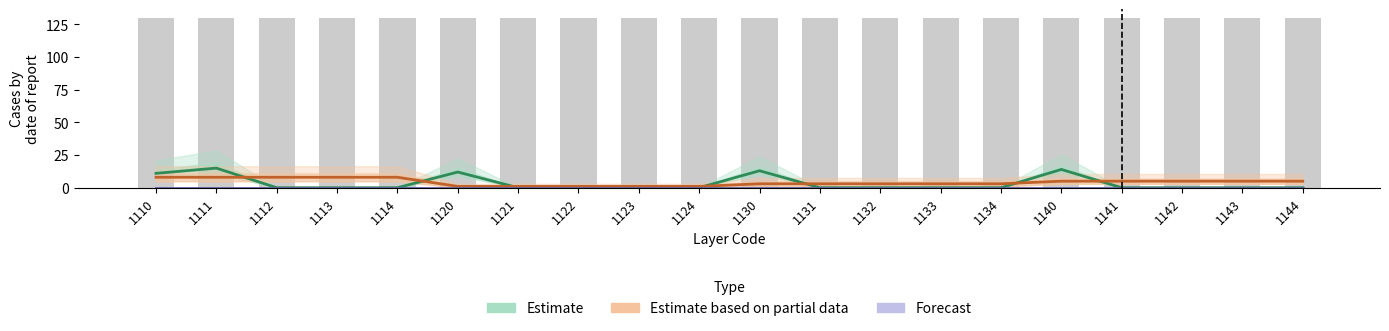

At 1130, list the series in order from smallest to largest.

Forecast, Estimate based on partial data, Estimate